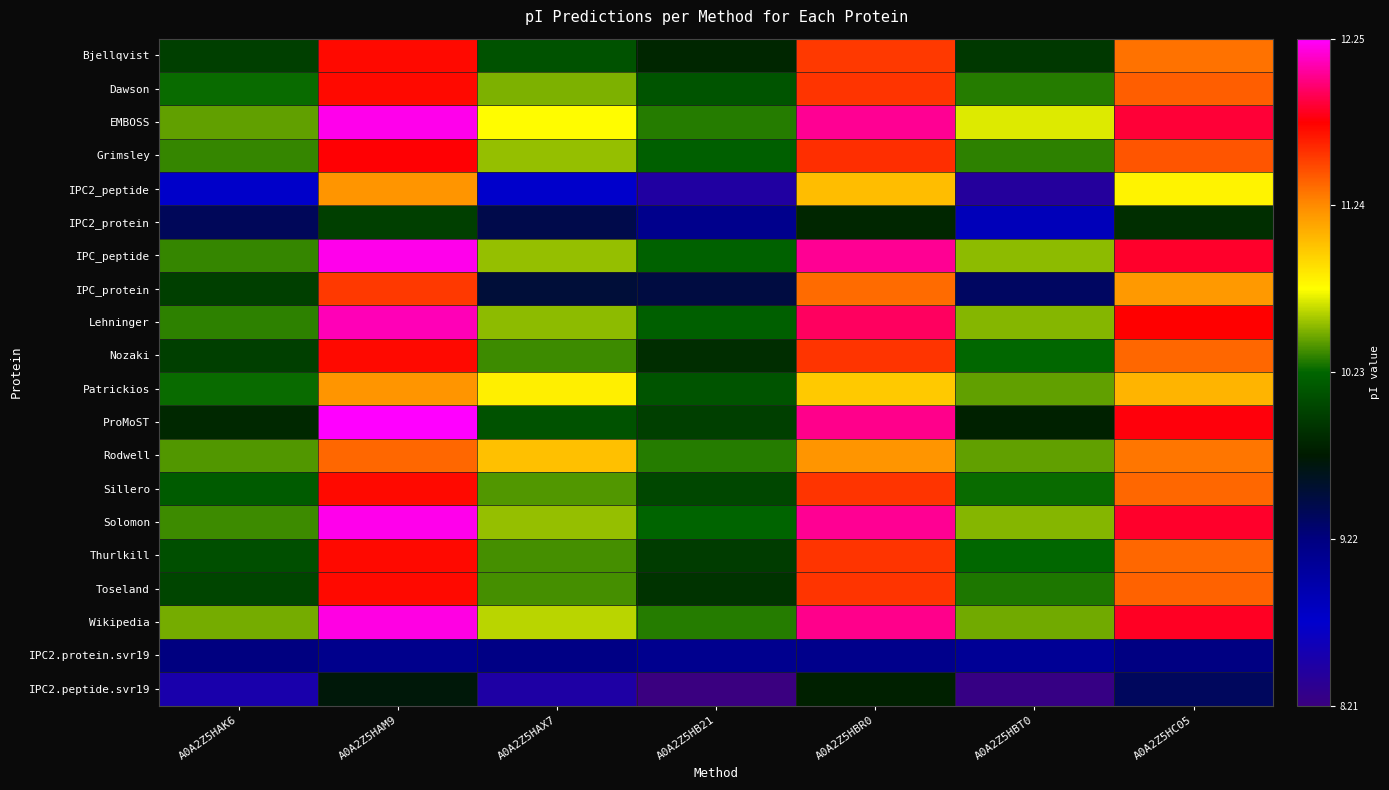

Rank the series by their maximum value, from lowest to highest.

IPC2.protein.svr19, IPC2.peptide.svr19, IPC2_protein, IPC2_peptide, Patrickios, Rodwell, IPC_protein, Bjellqvist, Dawson, Nozaki, Sillero, Thurlkill, Toseland, Grimsley, Lehninger, Wikipedia, EMBOSS, IPC_peptide, Solomon, ProMoST